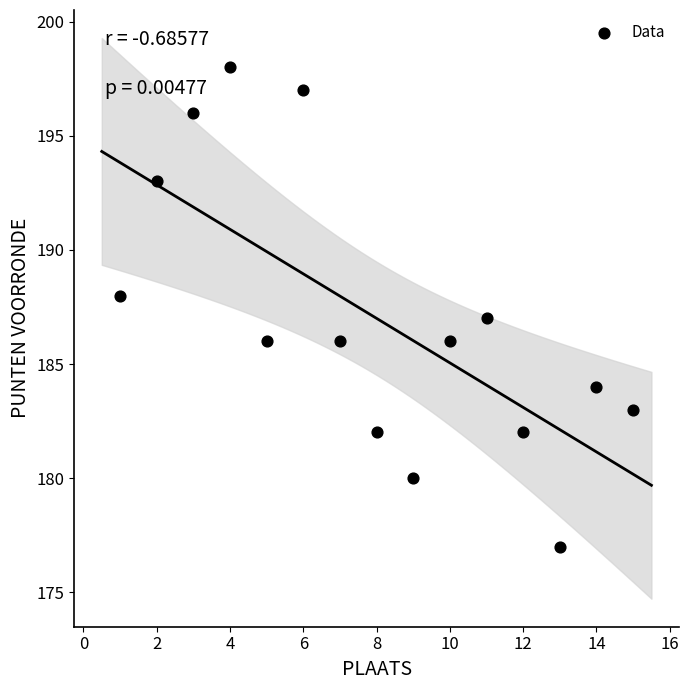

What is the range of X values (max minus min)?

14